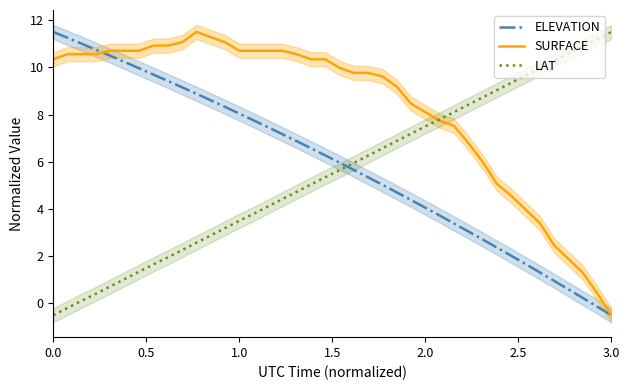

True or false: LAT has more than 2 points higher than both neighbors.

False